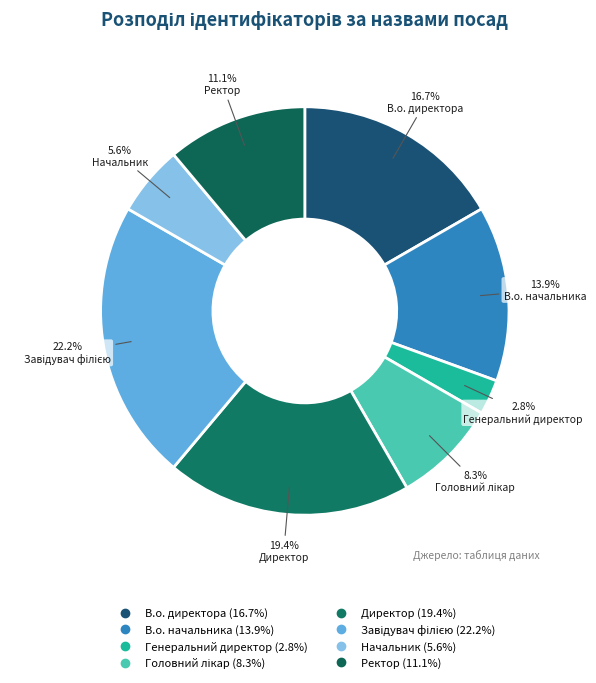

Which has a higher value, Головний лікар or Генеральний директор?

Головний лікар